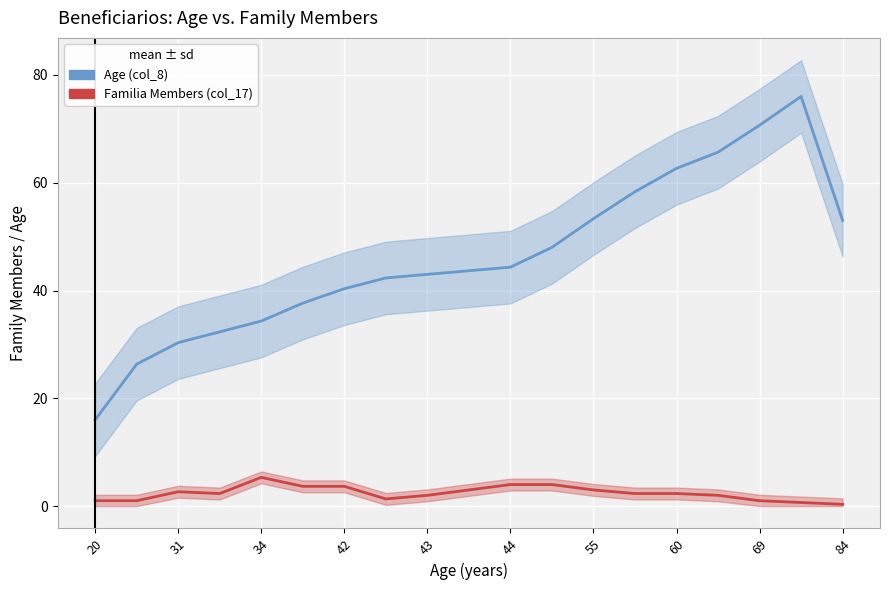

True or false: Age (col_8) and Familia Members (col_17) cross at least once.

False